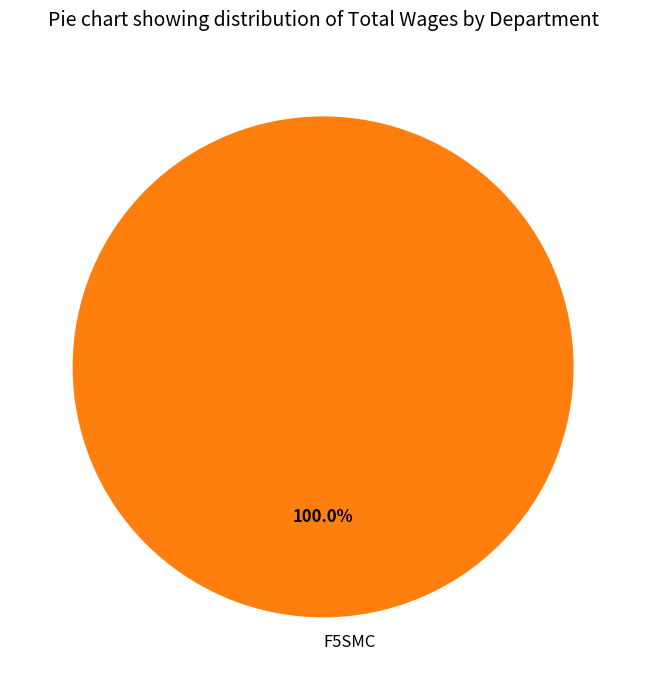

Rank the categories by value from highest to lowest.

F5SMC